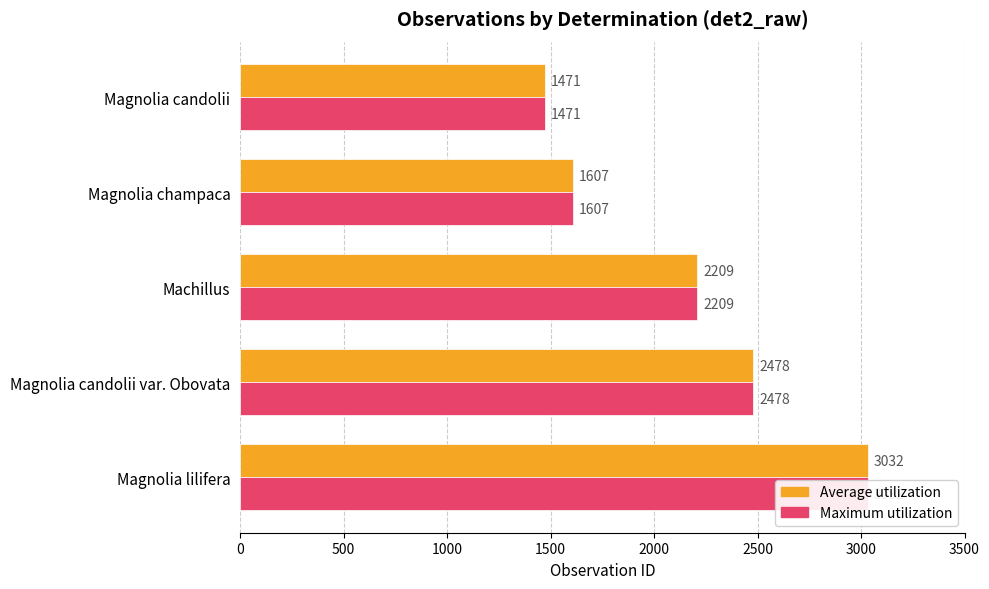

Between Magnolia candolii var. Obovata and Machillus, which series saw the biggest shift?

Average utilization